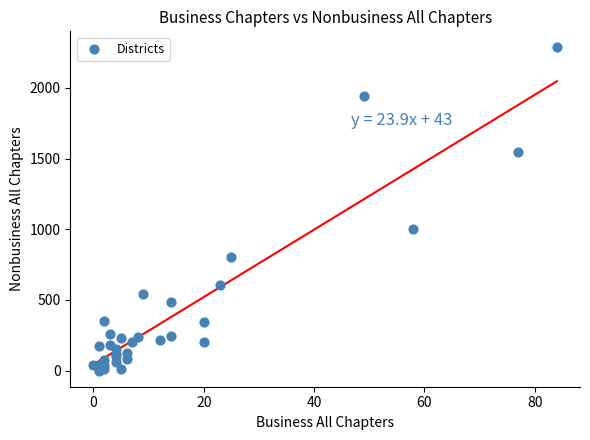

What Y value in the scatter plot is closest to 1143?

1005